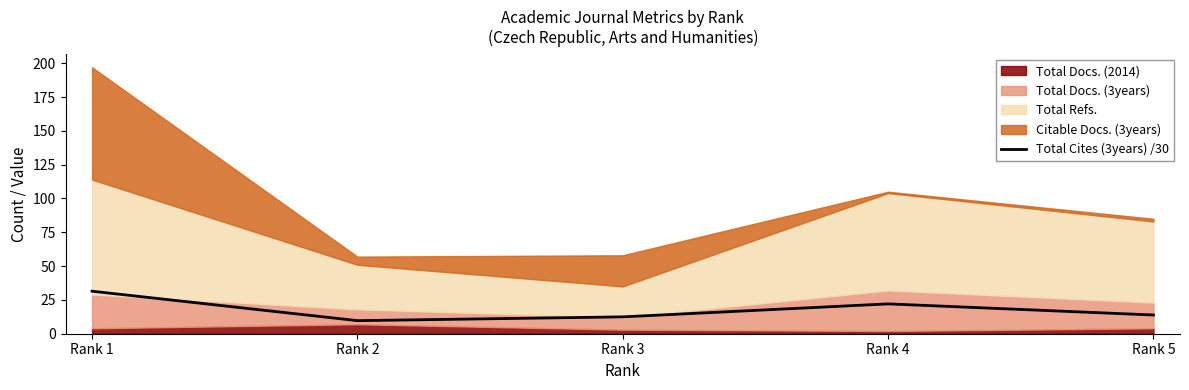

Reading left to right, list all the values displayed in this chart.

31.4	9.7	12.5	22.1	13.8